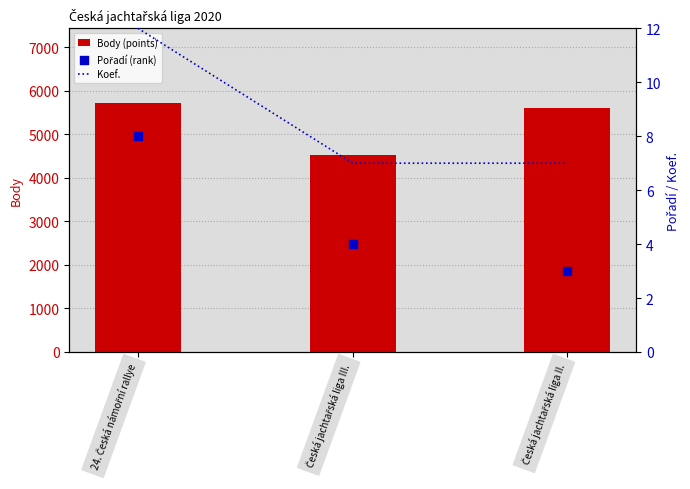

At which category is the sum across all series the highest?

24. Česká námořní rallye